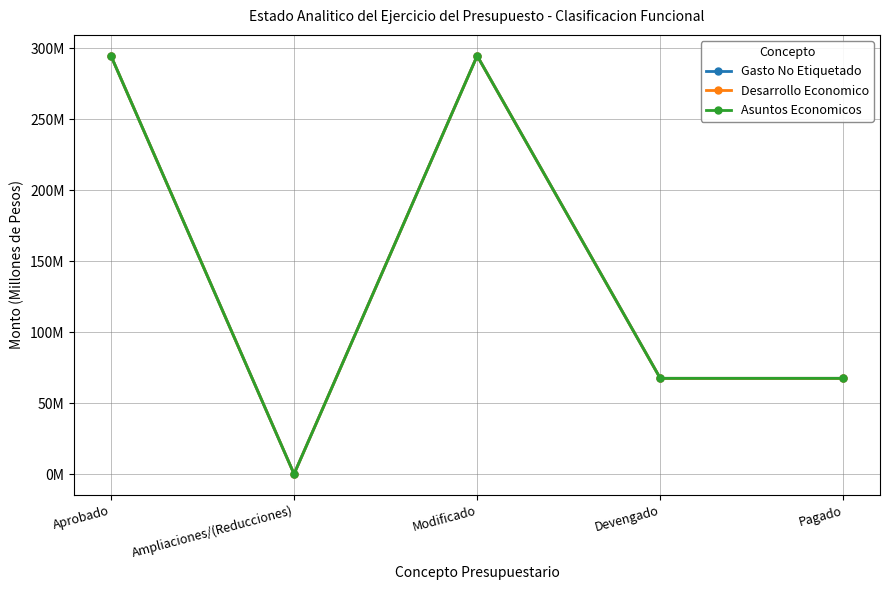

Which series has the largest total across all categories?

Gasto No Etiquetado